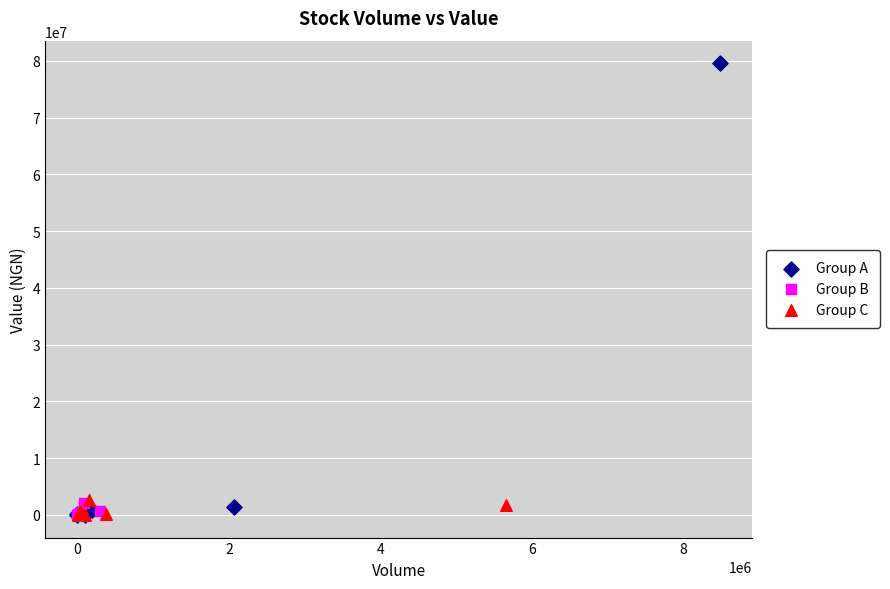

Which series has the largest Y range (max minus min)?

Group A